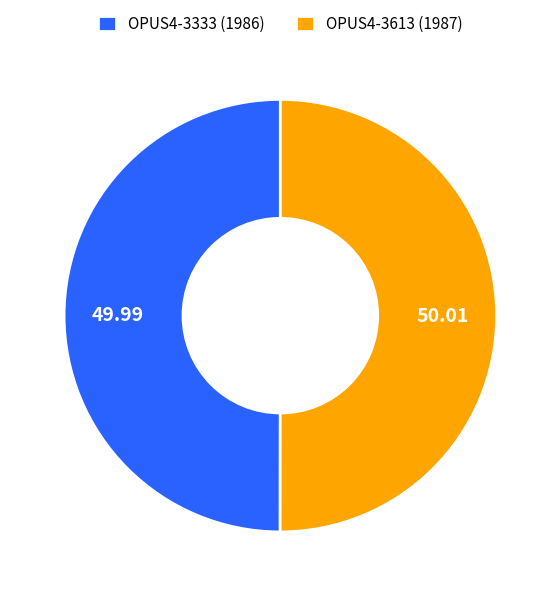

Count the number of slices in the pie.

2